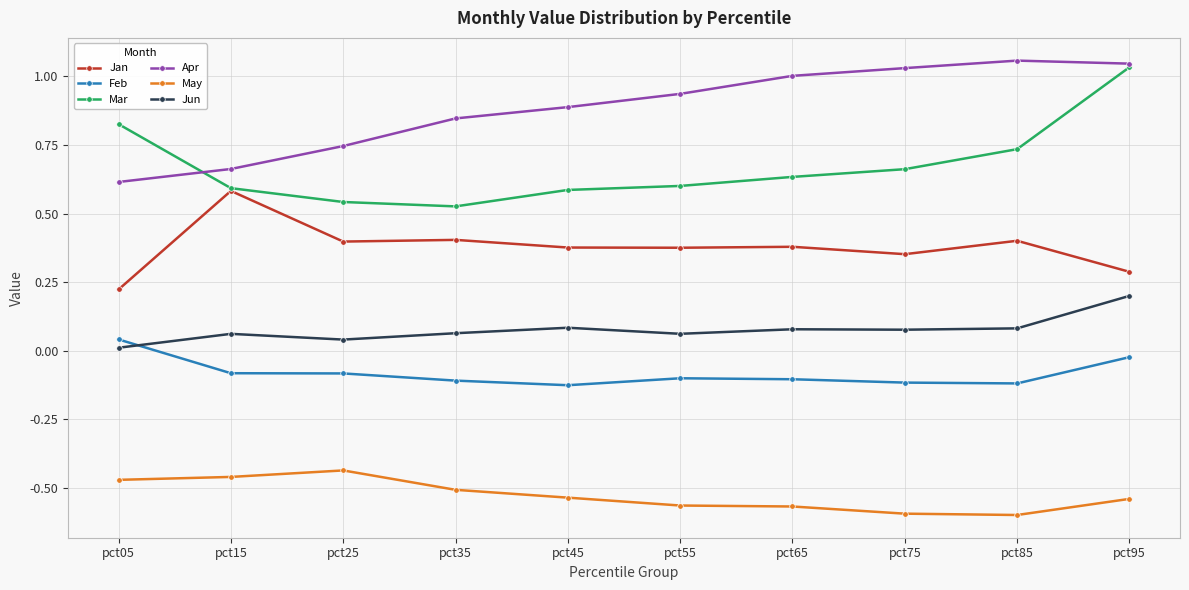

True or false: May and Apr intersect in this chart.

False